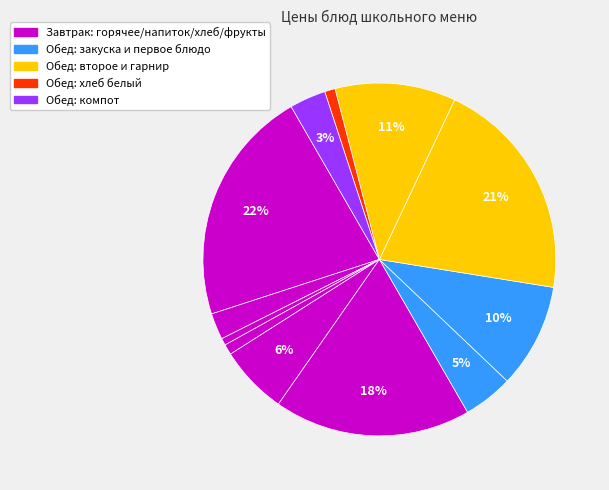

Count the number of slices in the pie.

12